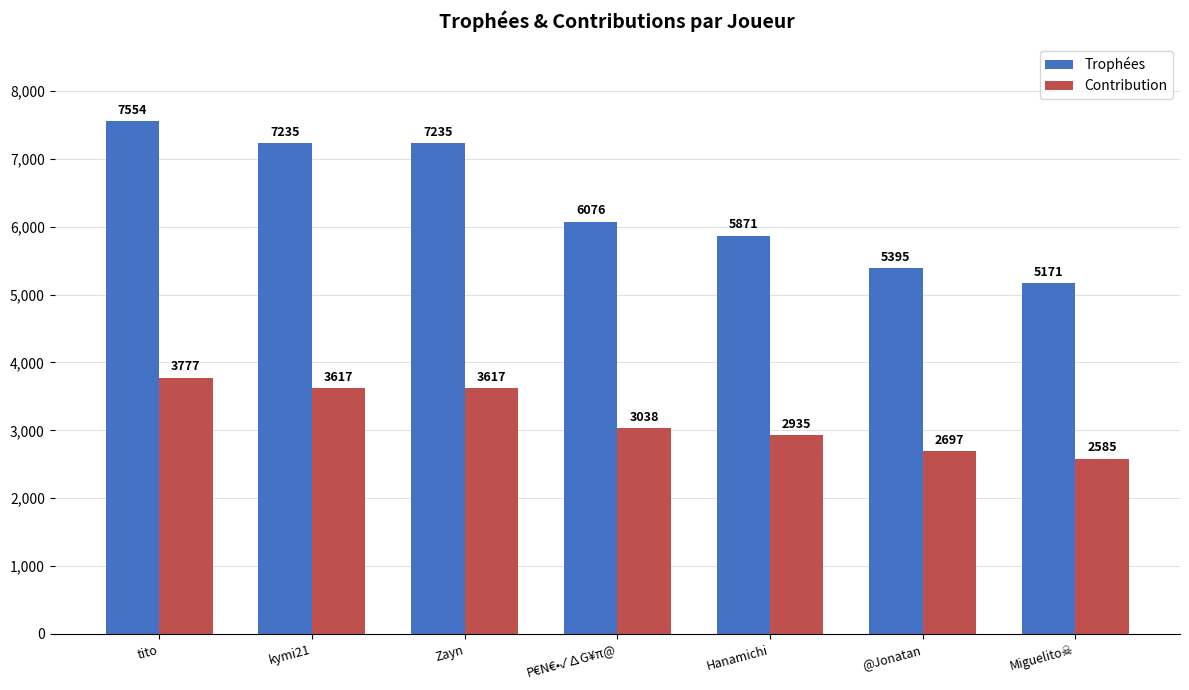

What is the label of the 4th bar from the right?

P€N€•✓∆G¥π@